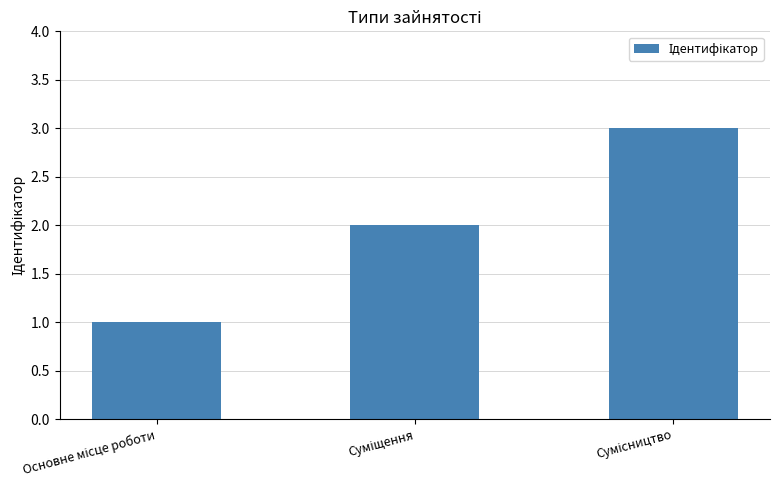

What is the maximum value shown in the chart?

3